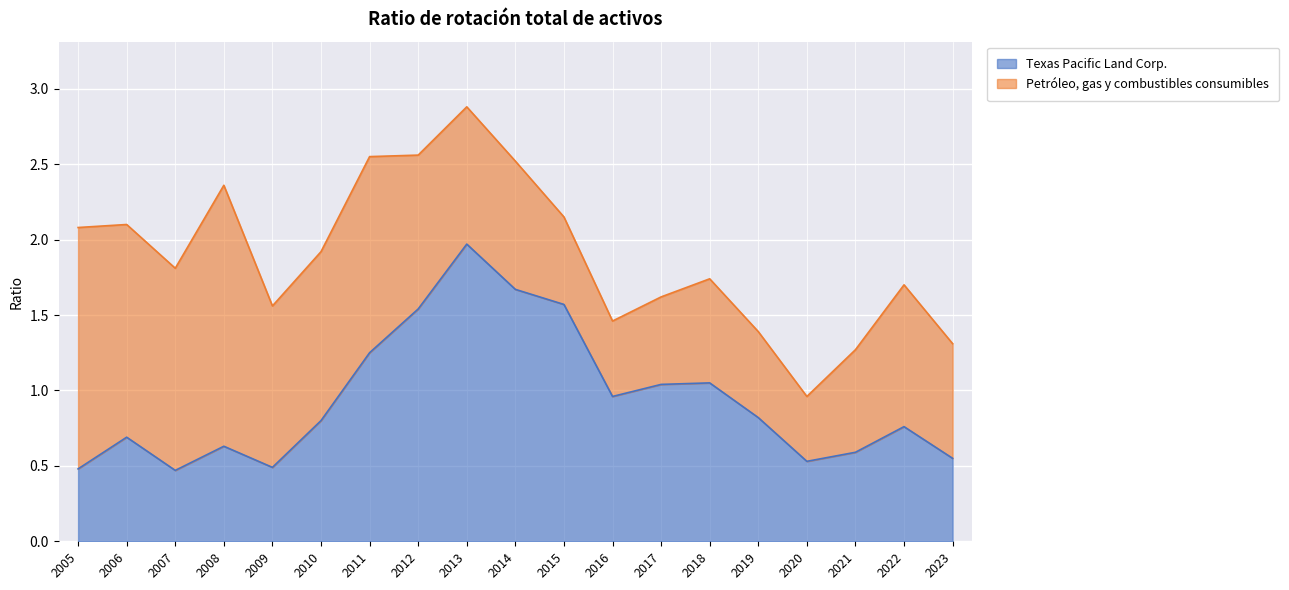

What is the change in value from 2016 to 2021?

-0.4